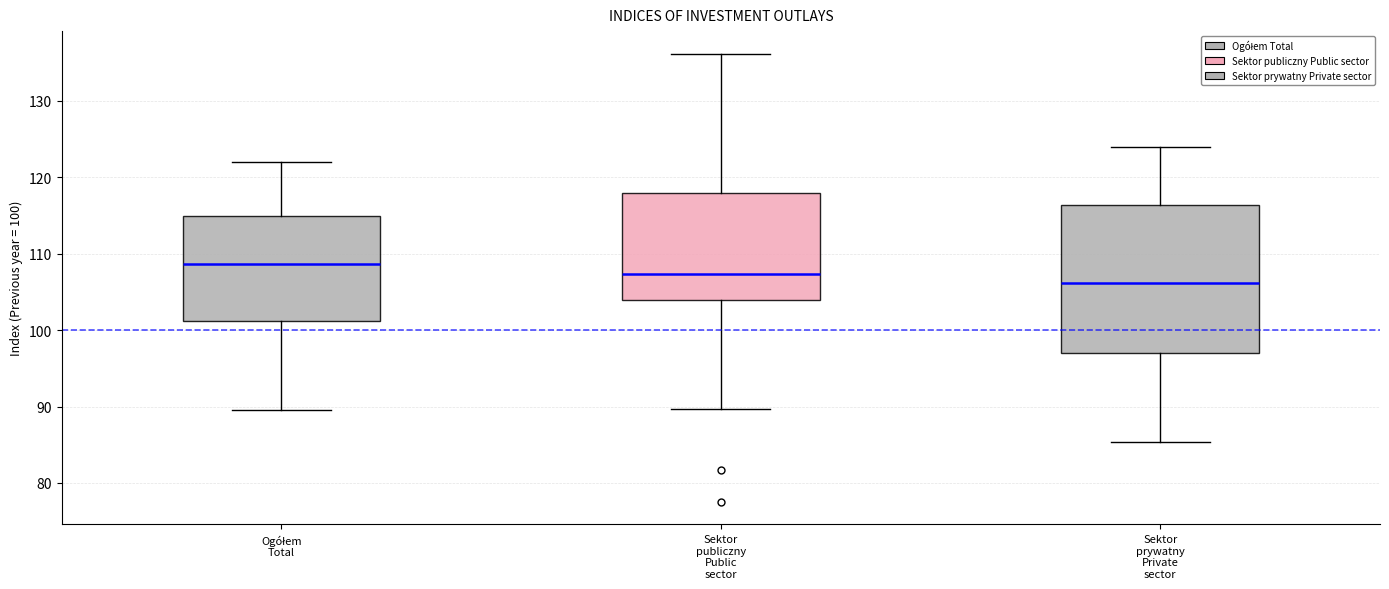

Comparing the boxes themselves (not the whiskers), which one is the tallest?

Sektor prywatny Private sector